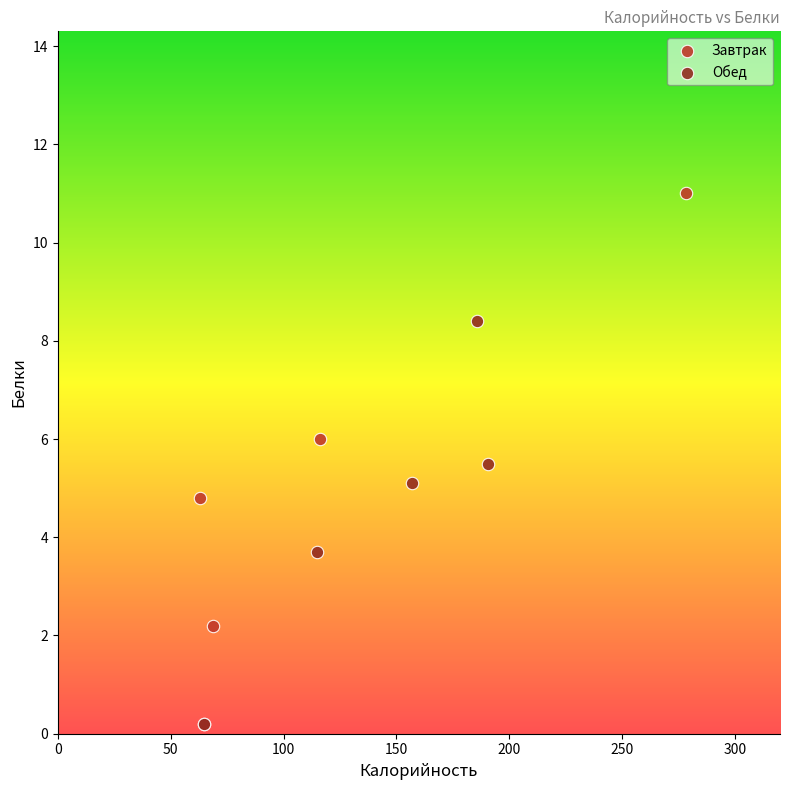

Which series reaches the maximum Y coordinate?

Завтрак